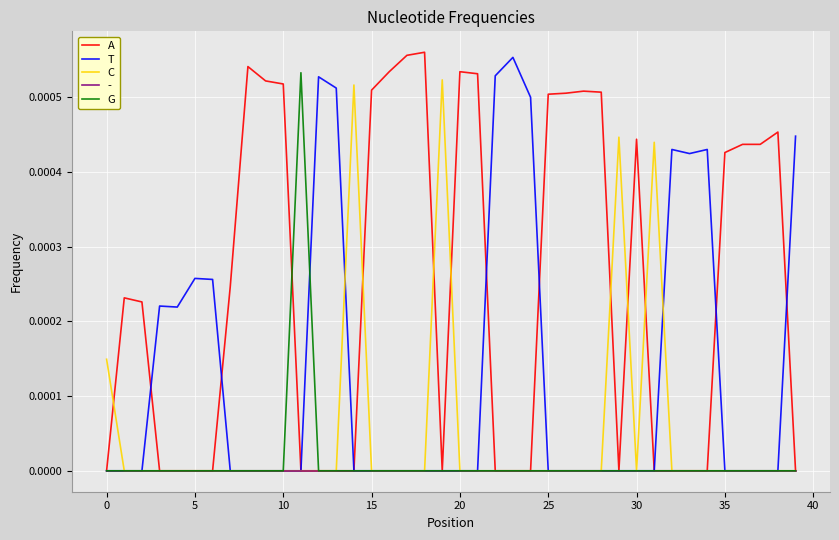

Which series has the largest total across all categories?

A